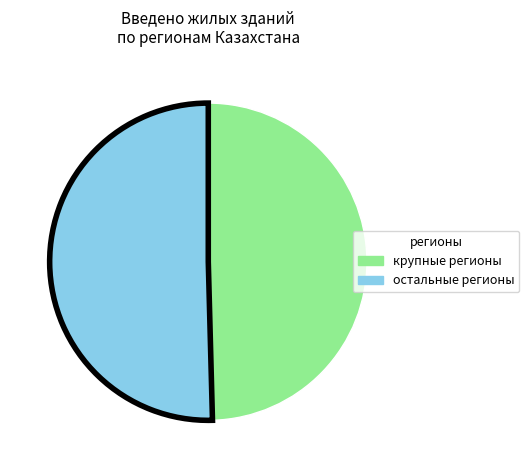

How many slices are in this pie chart?

2